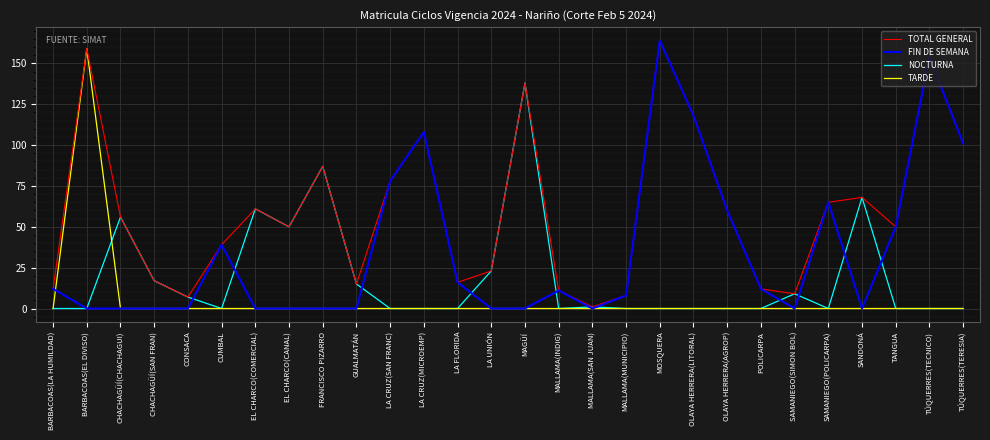

Rank the series by their average value, from highest to lowest.

TOTAL GENERAL, FIN DE SEMANA, NOCTURNA, TARDE